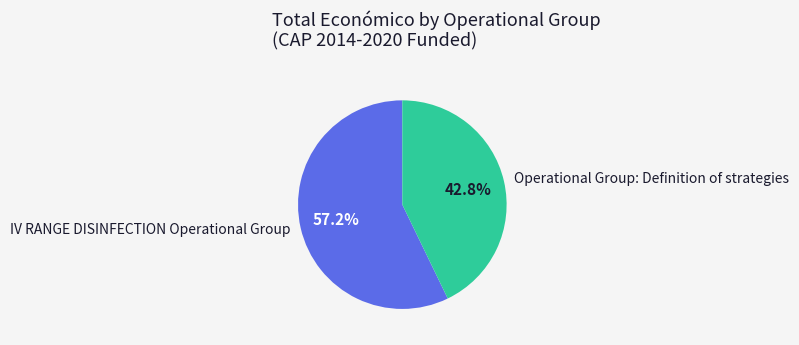

The IV RANGE DISINFECTION Operational Group slice represents 57% of the pie. True or false?

True